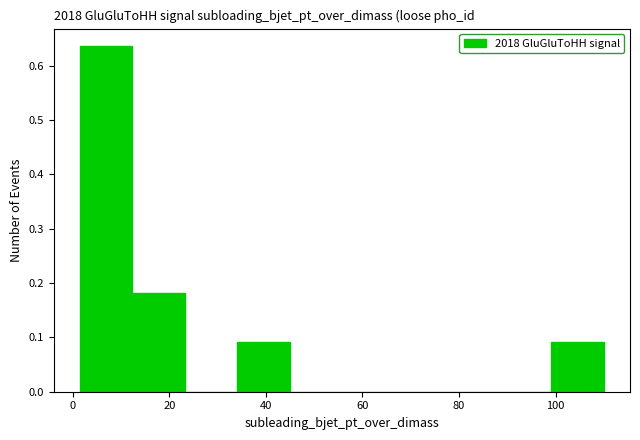

What is the height of the bar covering 100 to 110 on the x-axis? Neither the bar edges nor the heights are printed on the chart, so give them approximately, as read against the axes.

0.09